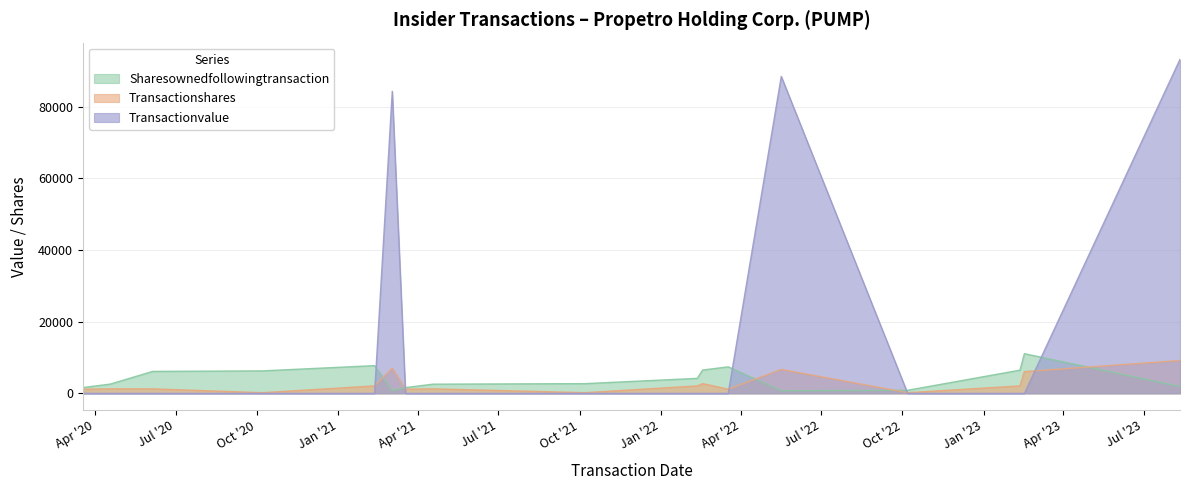

True or false: transactionValue has a value of 44353 at 2023-02-11.

False